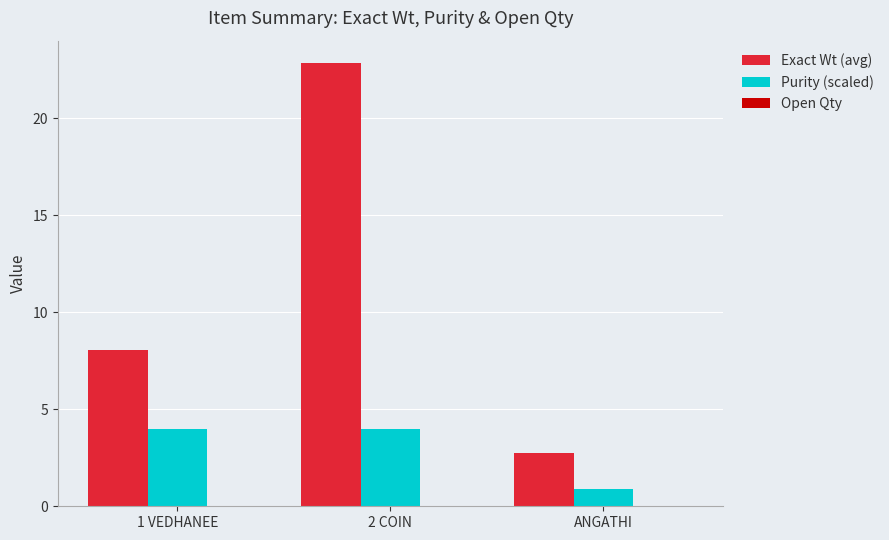

At which label is Purity (scaled) closest to 2?

ANGATHI